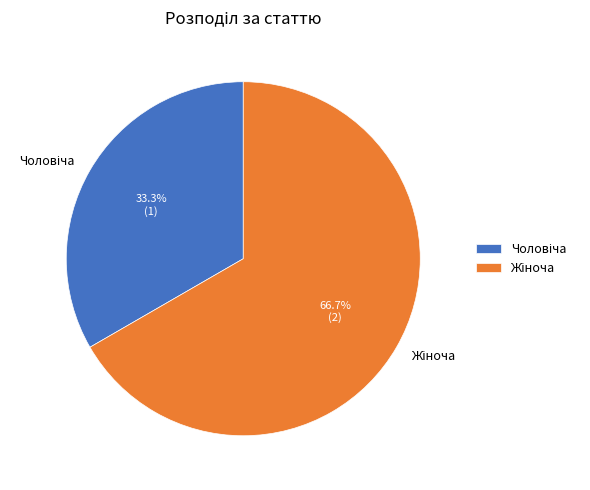

Does any single category account for the majority?

Yes